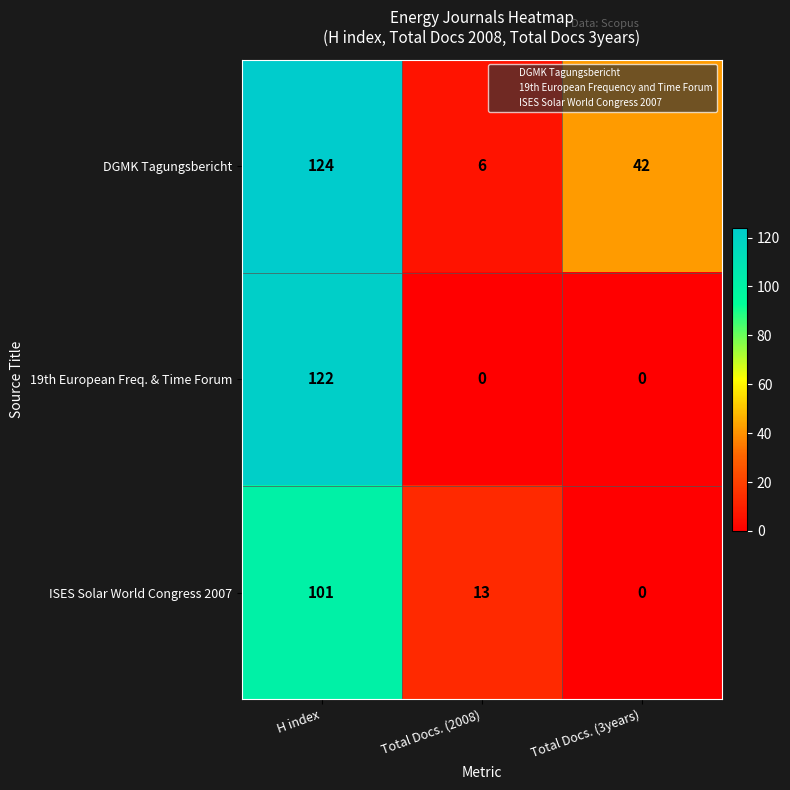

Which series has the largest total across all categories?

DGMK Tagungsbericht